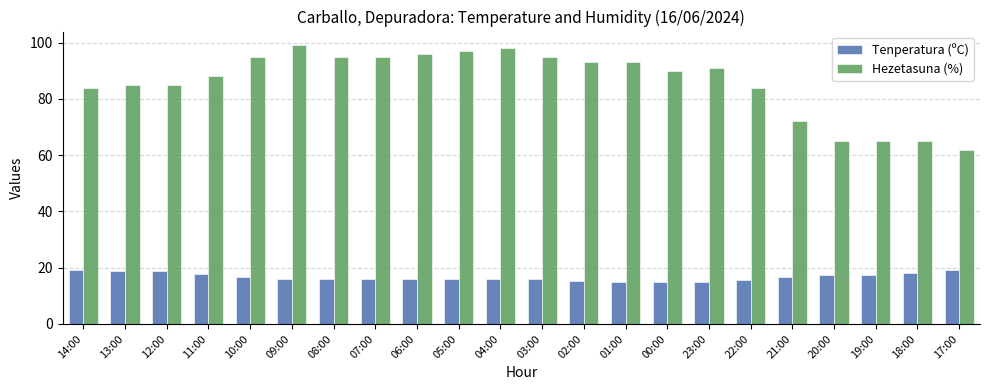

What is the maximum value for Hezetasuna (%)?

99.0